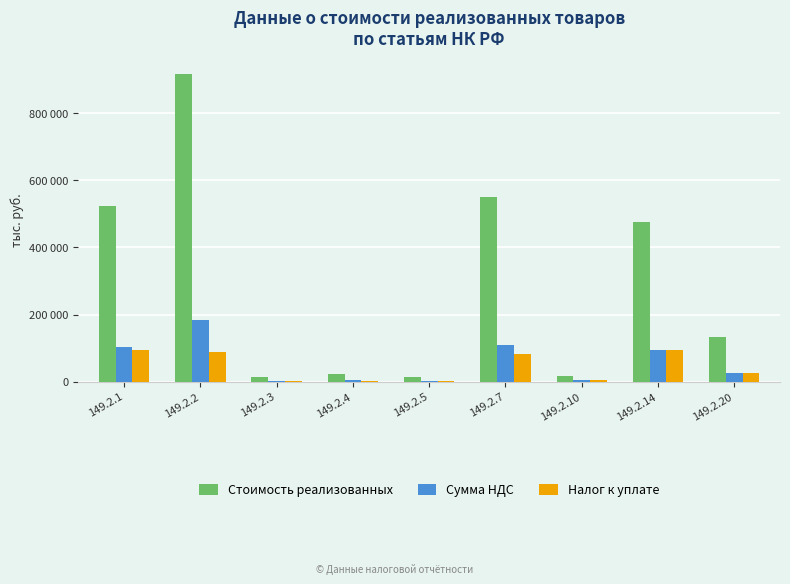

Reading right to left, transcribe all the data shown in this chart.

Стоимость реализованных: 133948	476677	17705	549684	12957	21839	15349	917598	523305
Сумма НДС: 26790	95335	3541	109937	2591	4368	3070	183520	104661
Налог к уплате: 26240	95322	3535	82629	2435	1915	3070	89269	93202